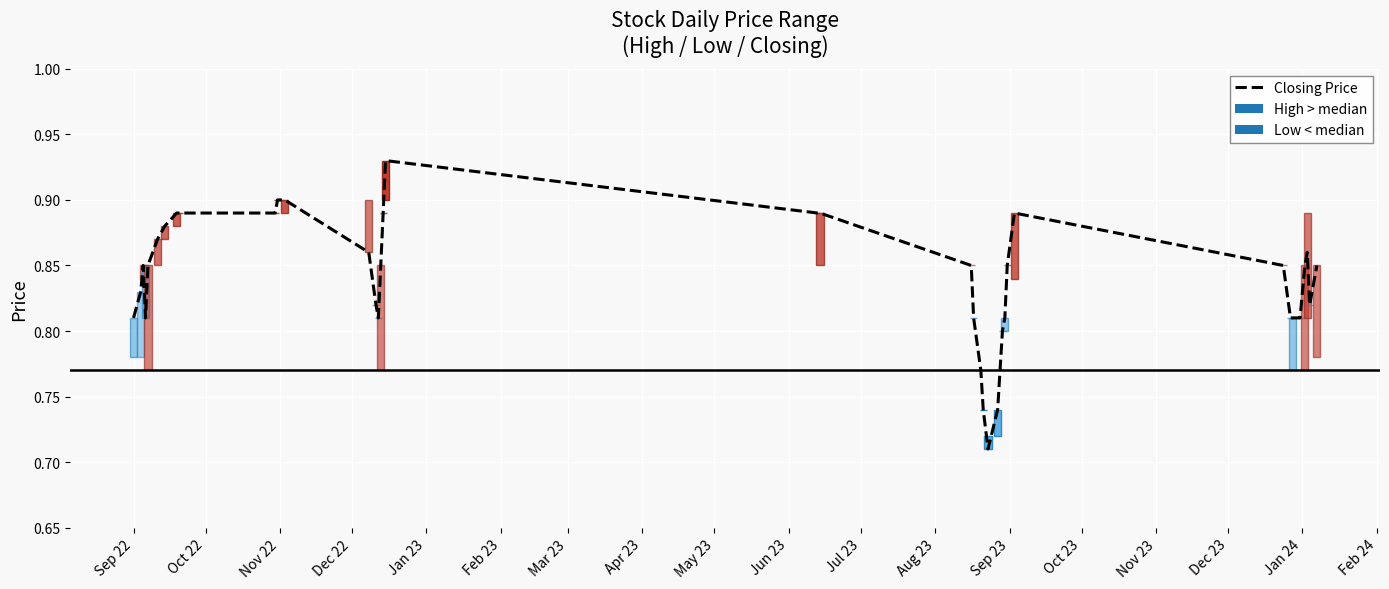

Read the value at Feb 23.

0.9